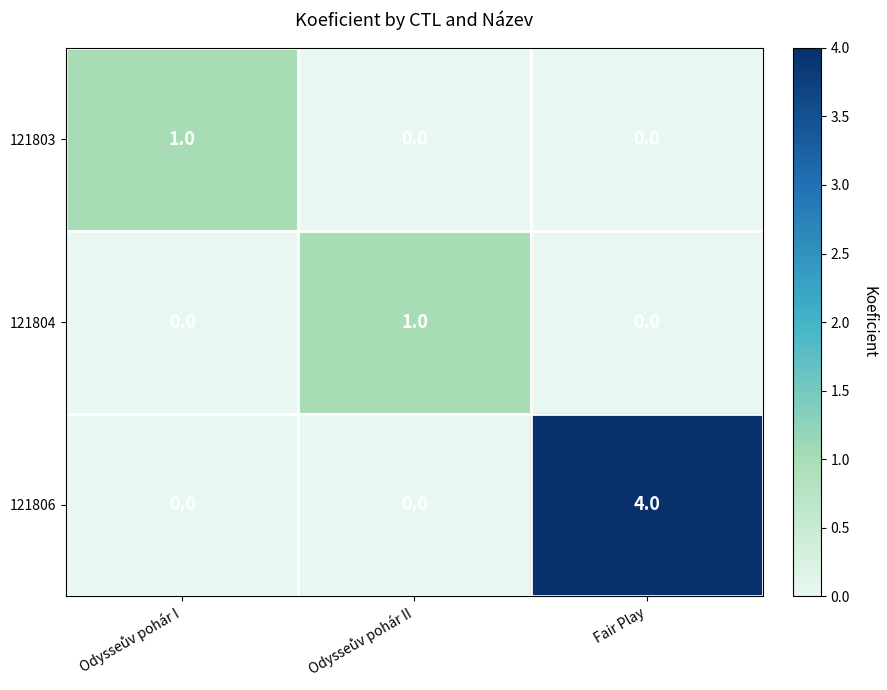

What is the highest value of the 121806 series?

4